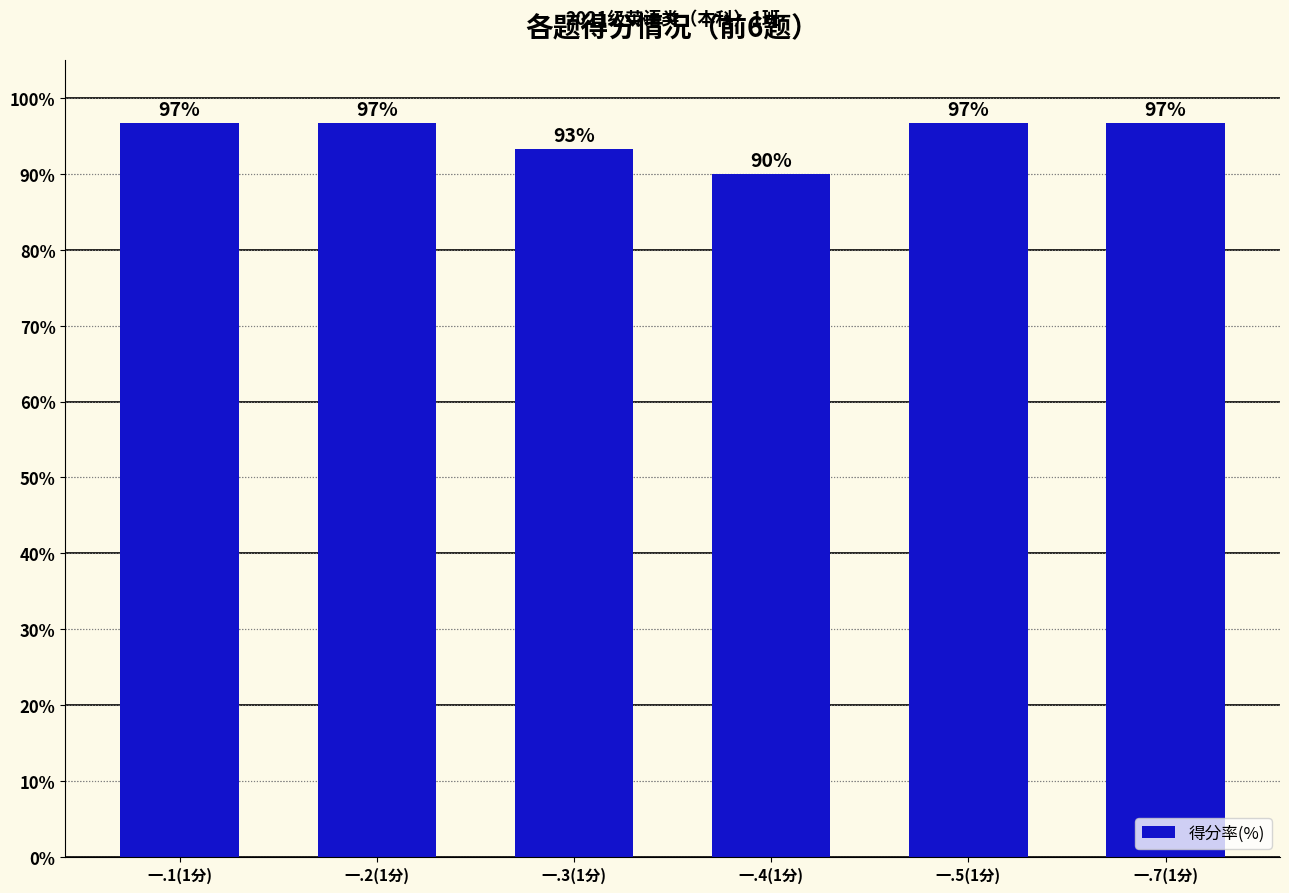

Is it true that the value at 一.2(1分) is 132.8?

False